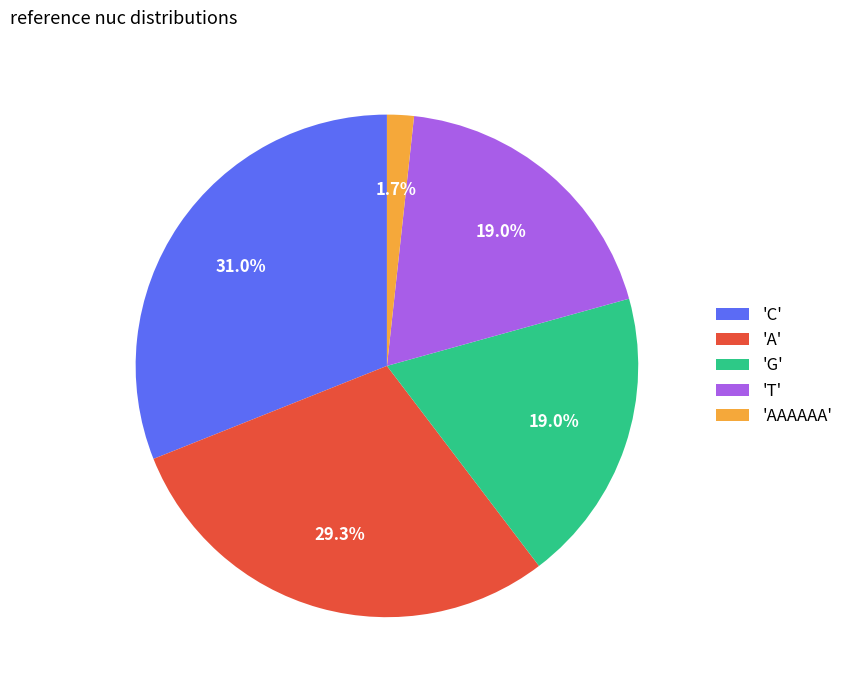

Which slice is the smallest?

'AAAAAA'